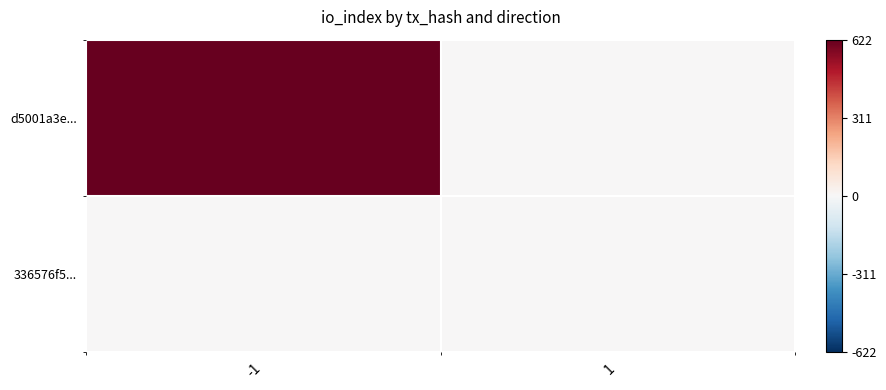

Reading right to left, extract all data points from this chart.

d5001a3e...: 1=0	-1=1
336576f5...: 1=0	-1=0